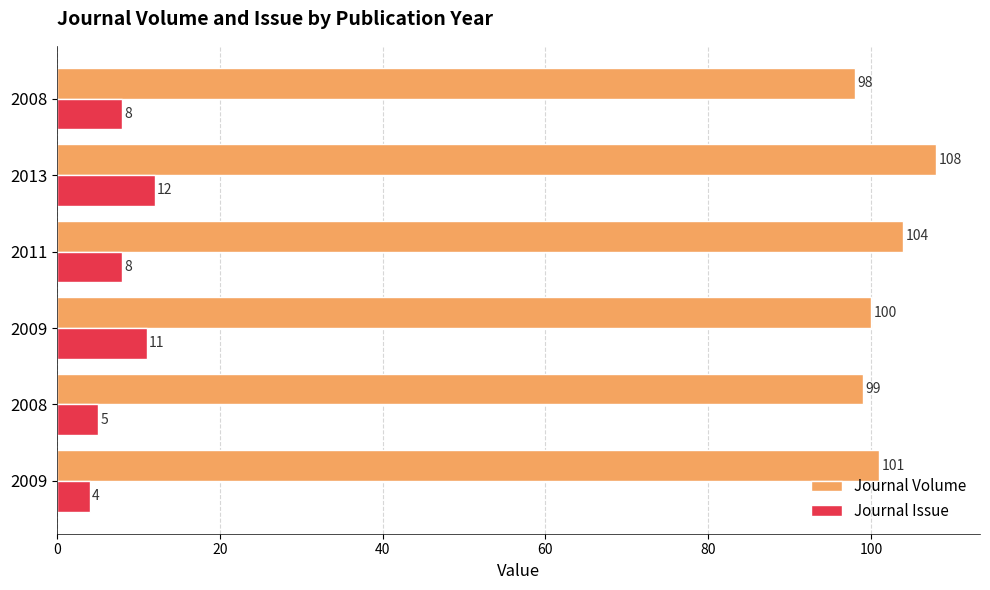

Count the number of data series in this chart.

2